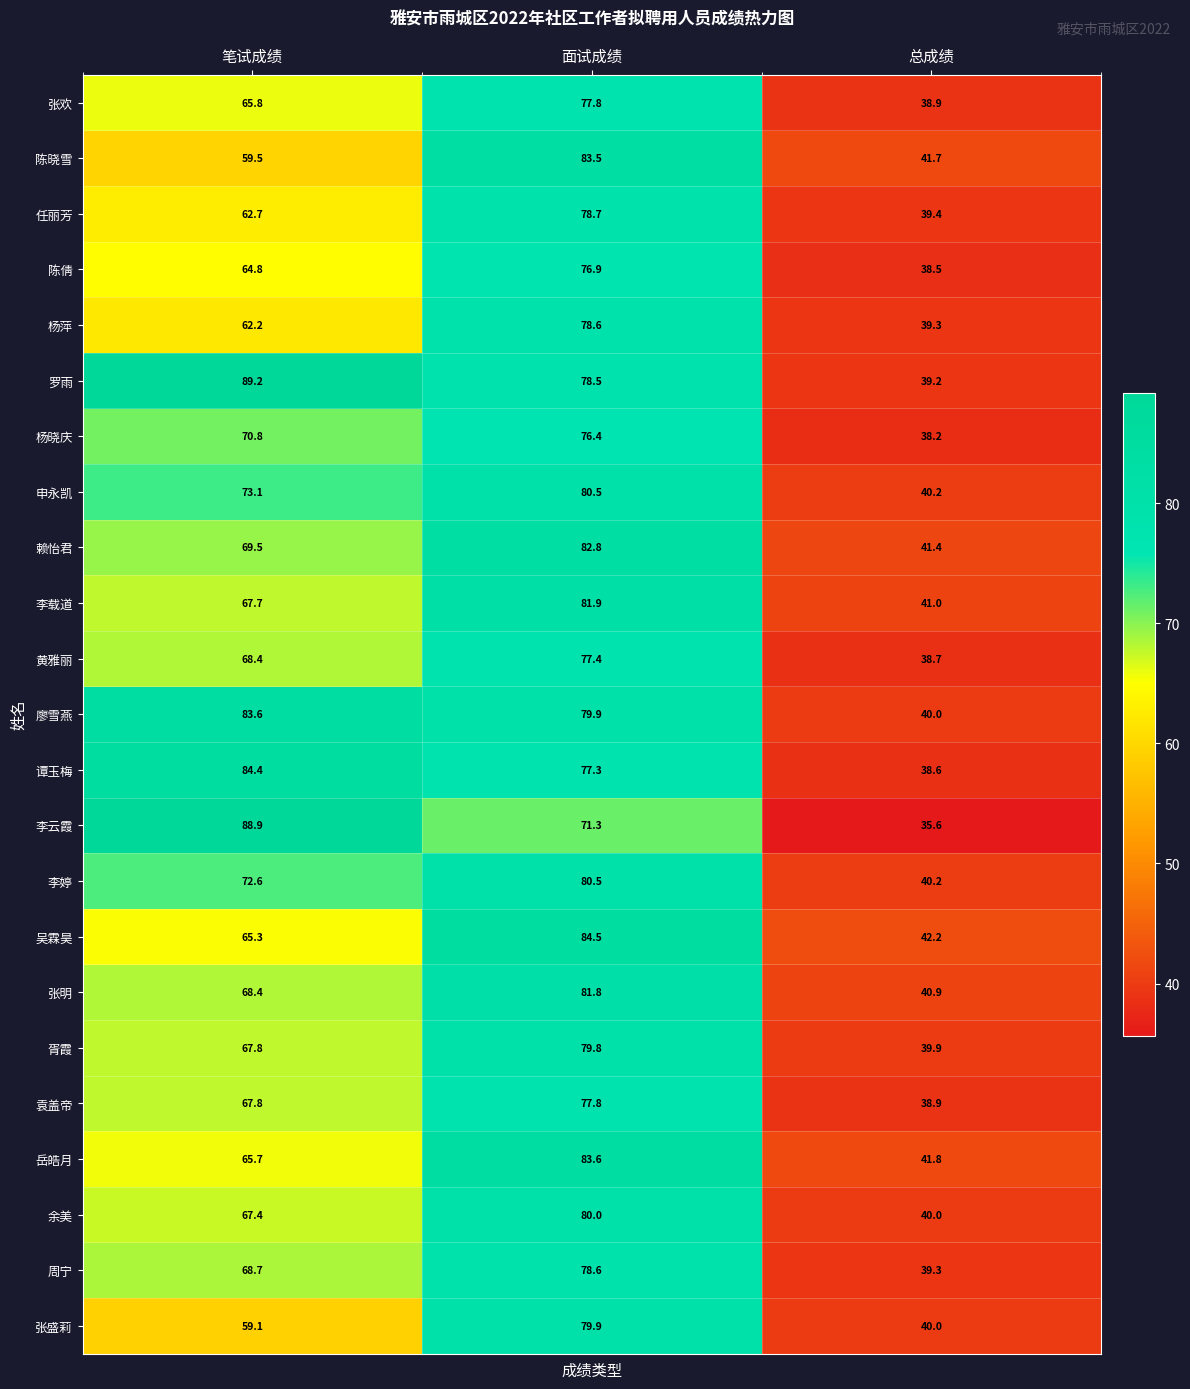

What is the difference between the maximum and minimum values in the 张欢 series?

38.9